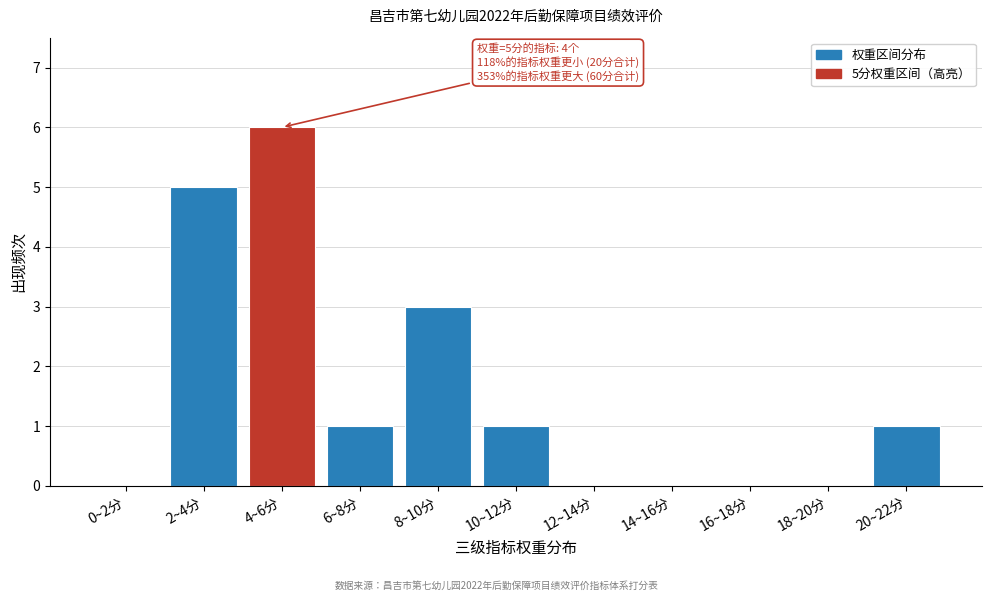

Reading left to right, transcribe all the data shown in this chart.

0~2分=0	2~4分=5	4~6分=6	6~8分=1	8~10分=3	10~12分=1	12~14分=0	14~16分=0	16~18分=0	18~20分=0	20~22分=1